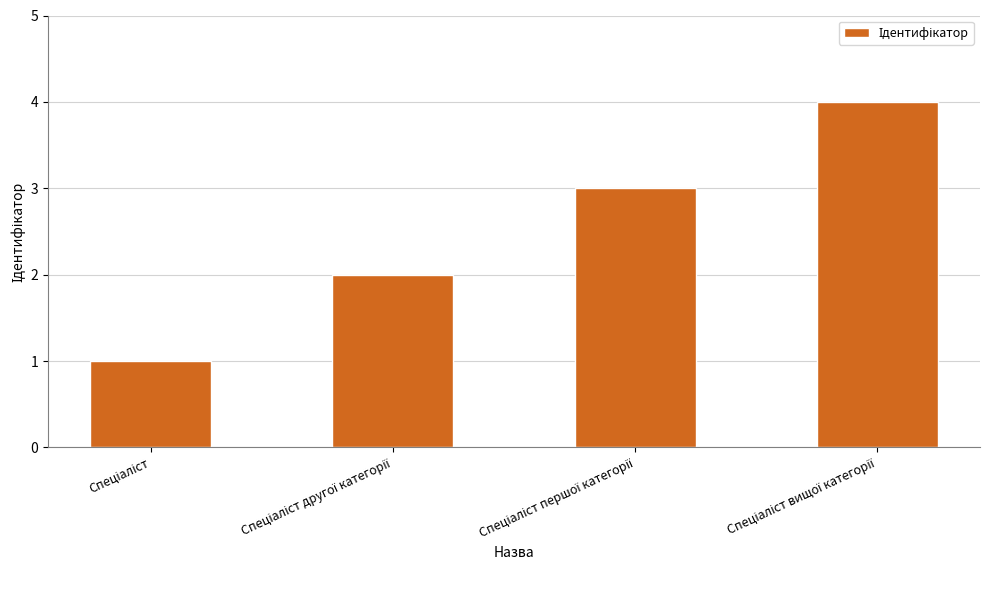

What is the maximum value shown in the chart?

4